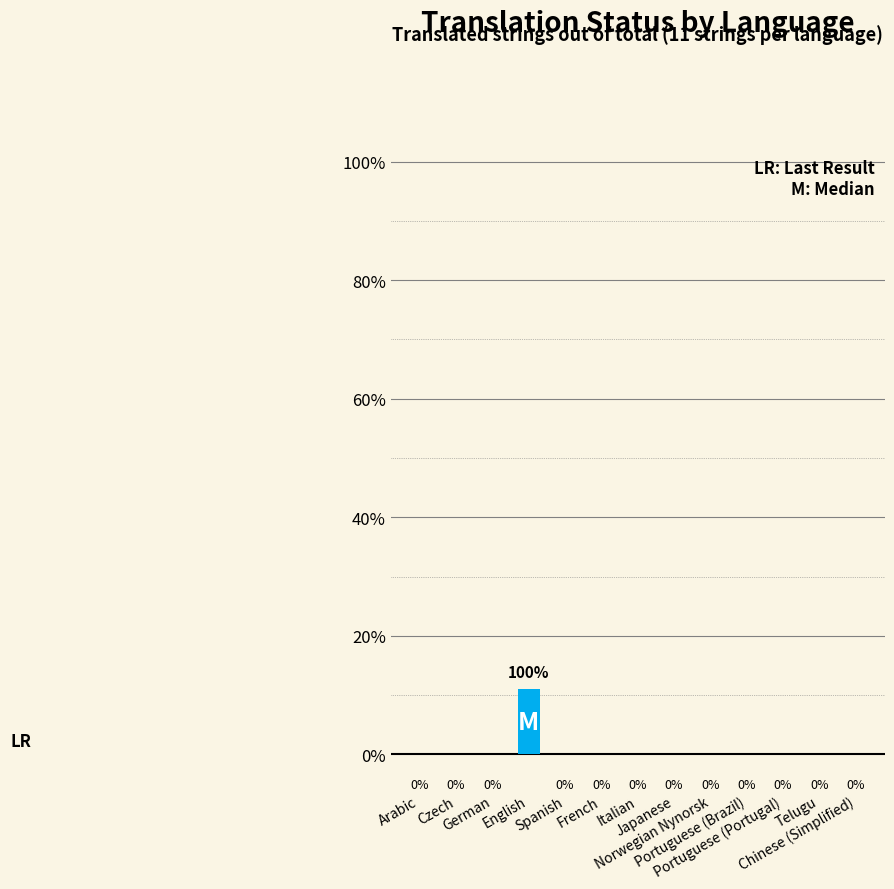

Is it true that the value at Italian is 6?

False